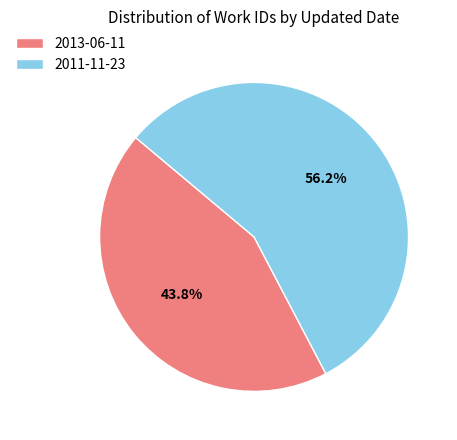

To the nearest percent, what is the difference between the 2013-06-11 and 2011-11-23 slice percentages?

12%